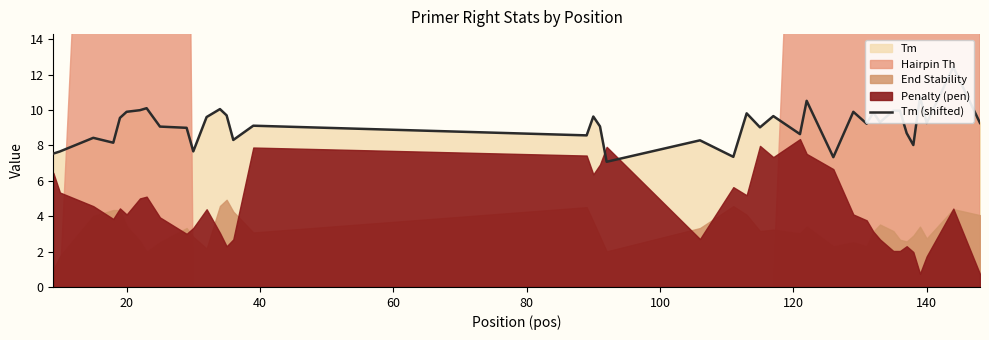

What is the average value?

9.1